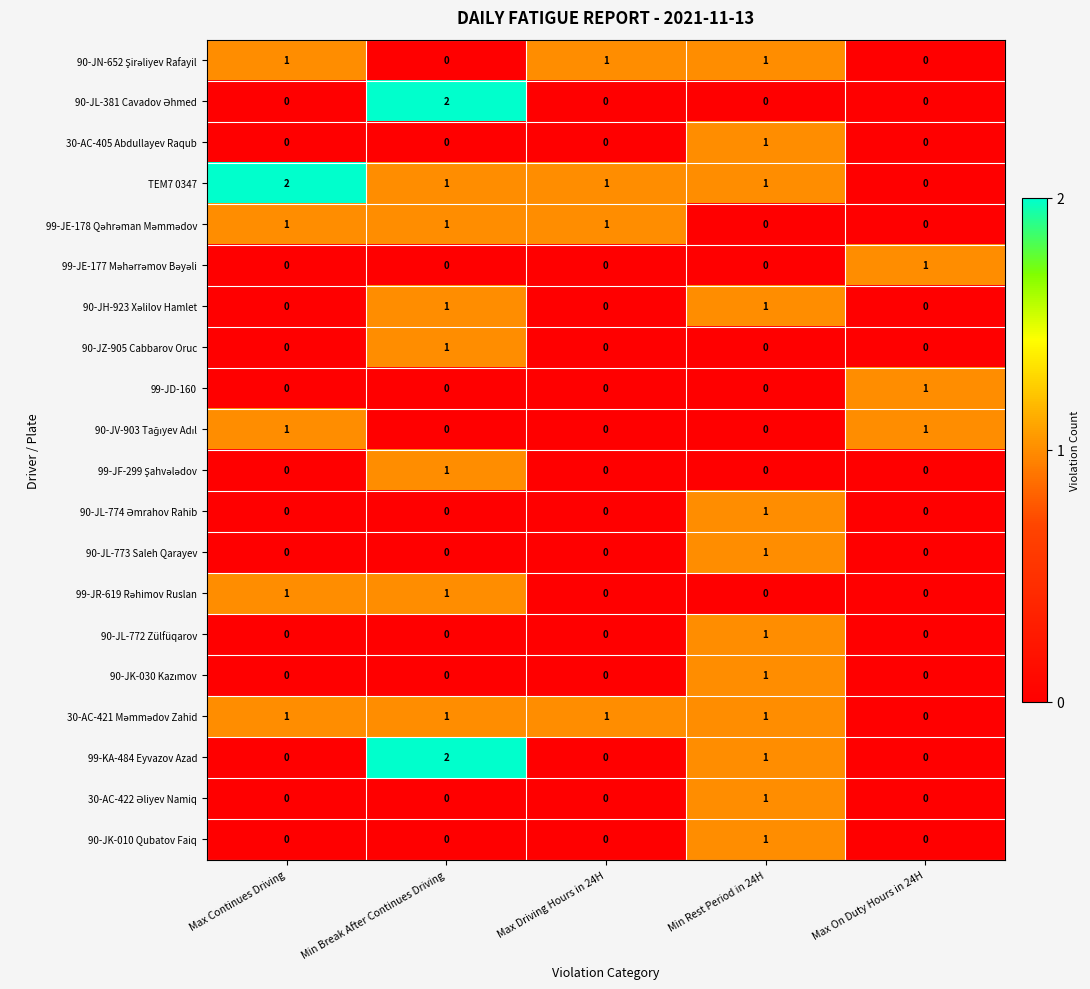

At how many categories does at least one series exceed 0?

5